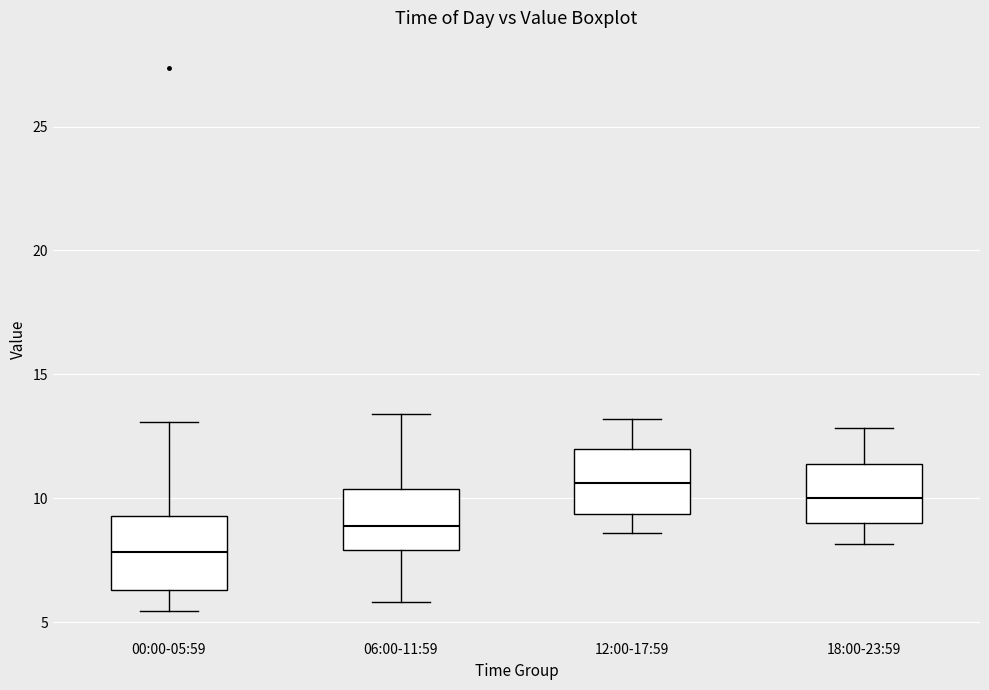

Reading left to right, transcribe this box plot: for each box, give where its median line is, the range the box spans, and where its two whiskers end, as read against the y-axis. The values are not printed on the chart, so give them approximately, as read against the axis.

00:00-05:59: median 8.0, box 6.5 to 9.5, whiskers 5.5 to 13.0
06:00-11:59: median 9.0, box 8.0 to 10.5, whiskers 6.0 to 13.5
12:00-17:59: median 10.5, box 9.5 to 12.0, whiskers 8.5 to 13.0
18:00-23:59: median 10.0, box 9.0 to 11.5, whiskers 8.0 to 13.0